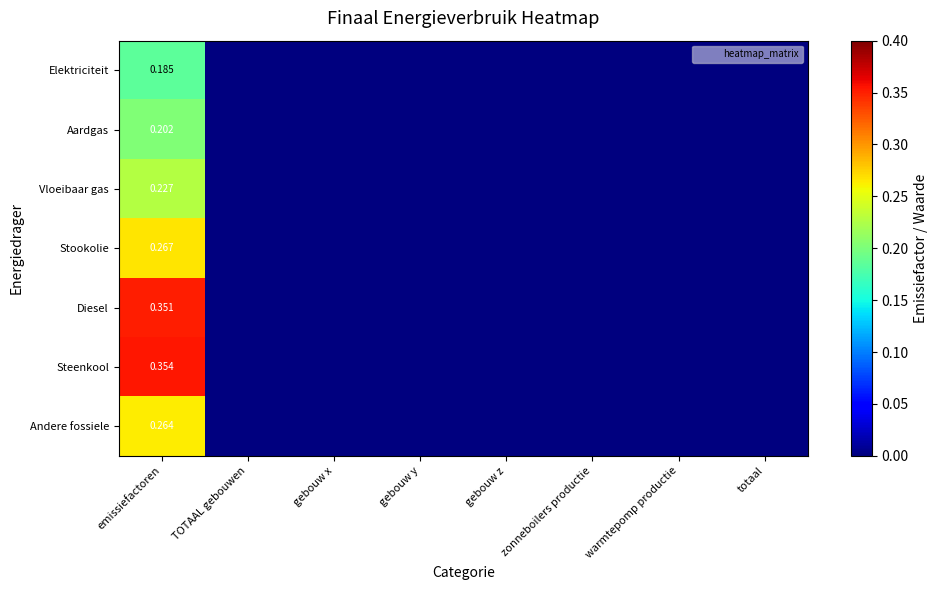

Is the value of Aardgas at emissiefactoren greater than the value of Vloeibaar gas at emissiefactoren?

No